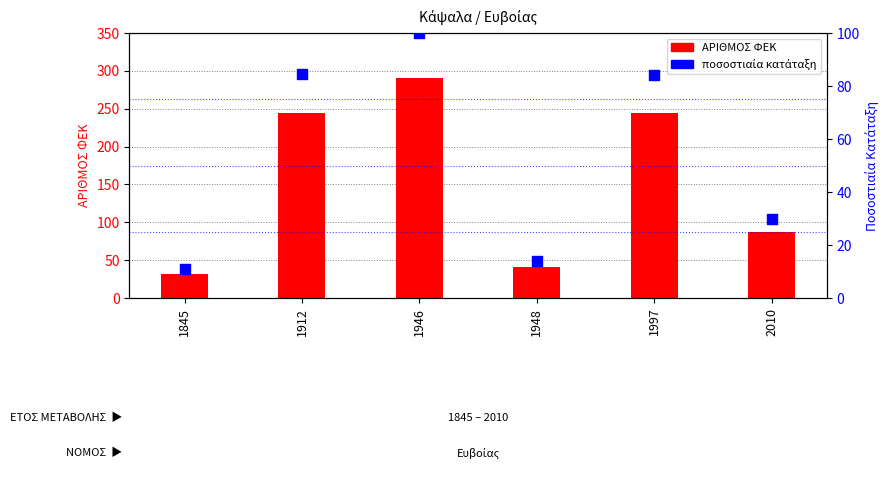

Which series has the largest total across all categories?

ΑΡΙΘΜΟΣ ΦΕΚ